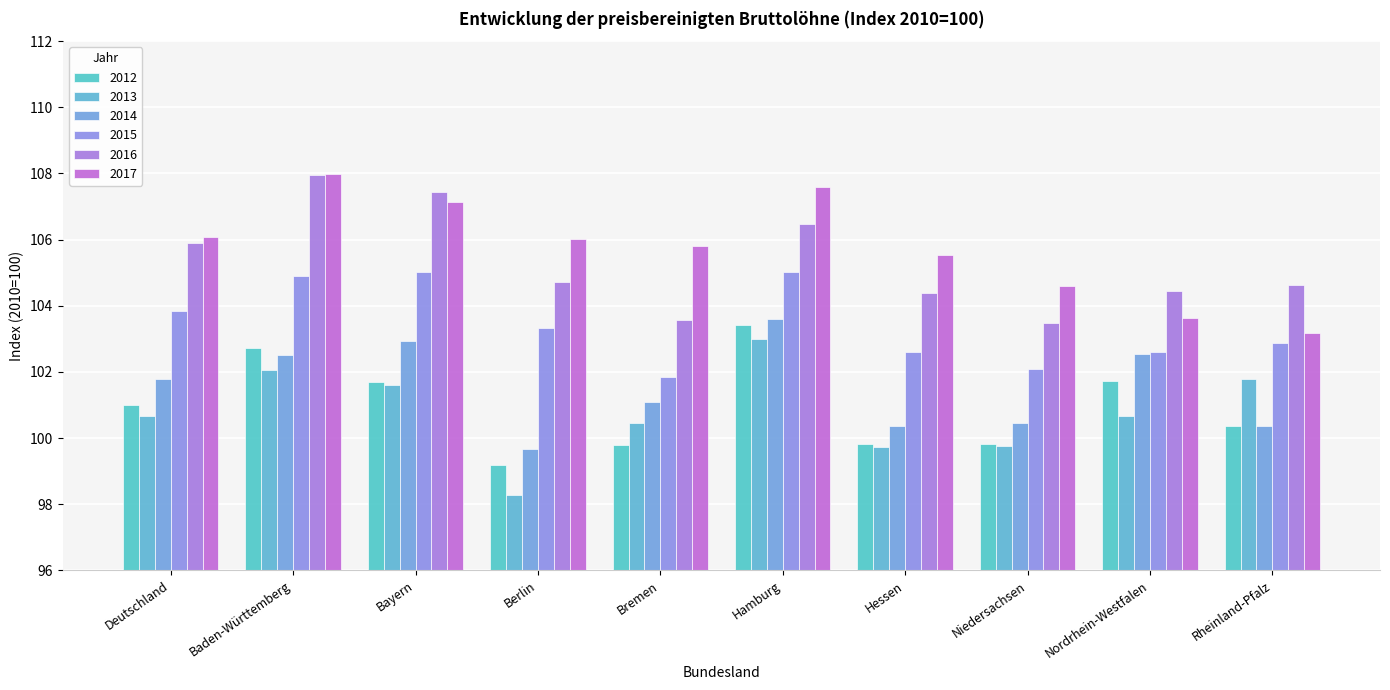

What is the value of the 2017 bar at the 10th from the left?

103.2